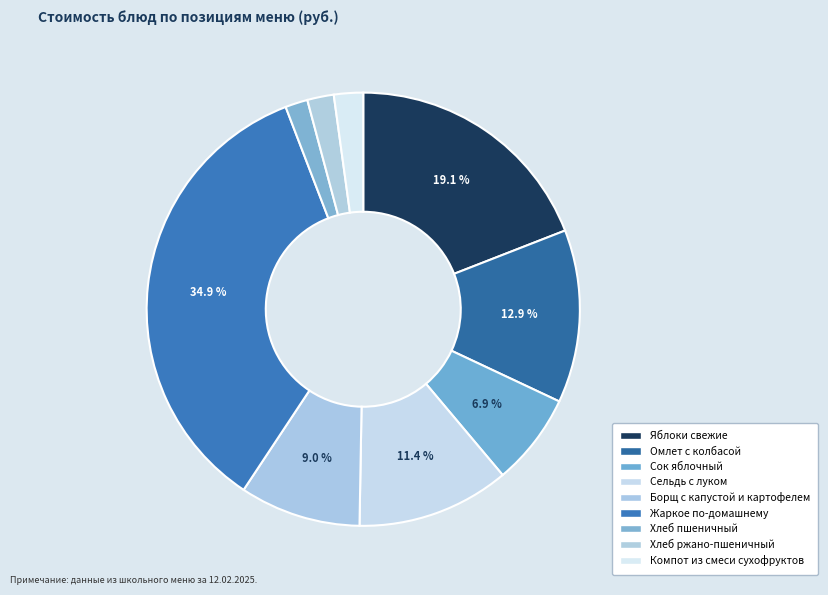

True or false: Жаркое по-домашнему accounts for 40% of the total.

False